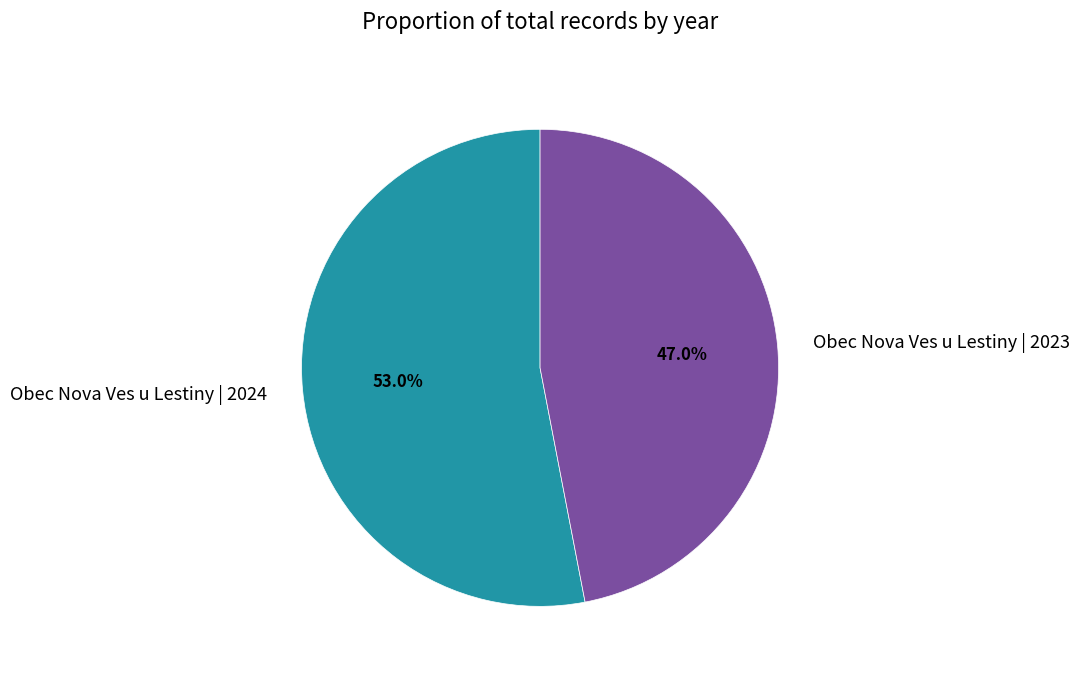

Do Obec Nova Ves u Lestiny | 2024 and Obec Nova Ves u Lestiny | 2023 together represent more than half of the pie?

Yes